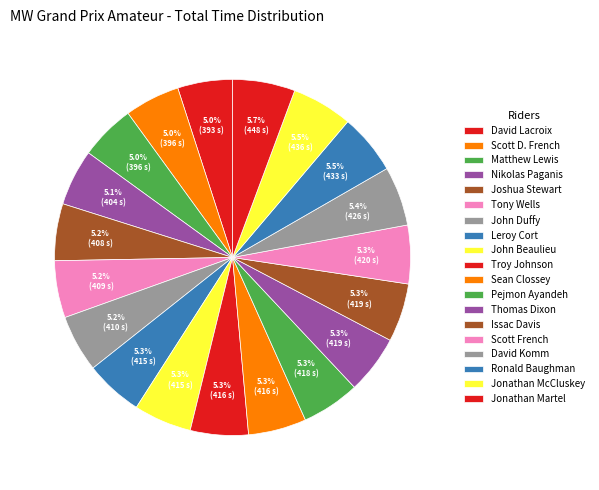

What is the change in value from Scott D. French to David Komm?

+30.1